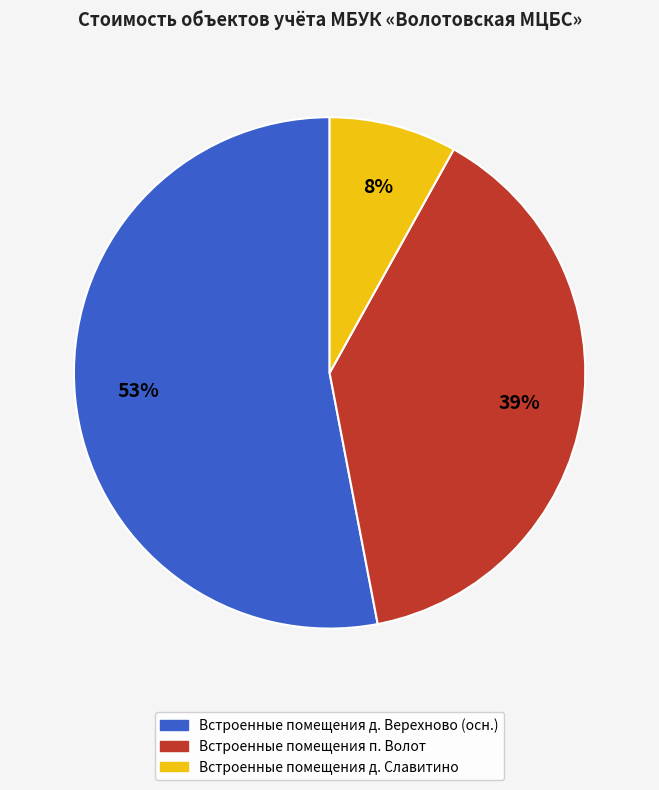

To the nearest percent, what is the average slice percentage?

33%